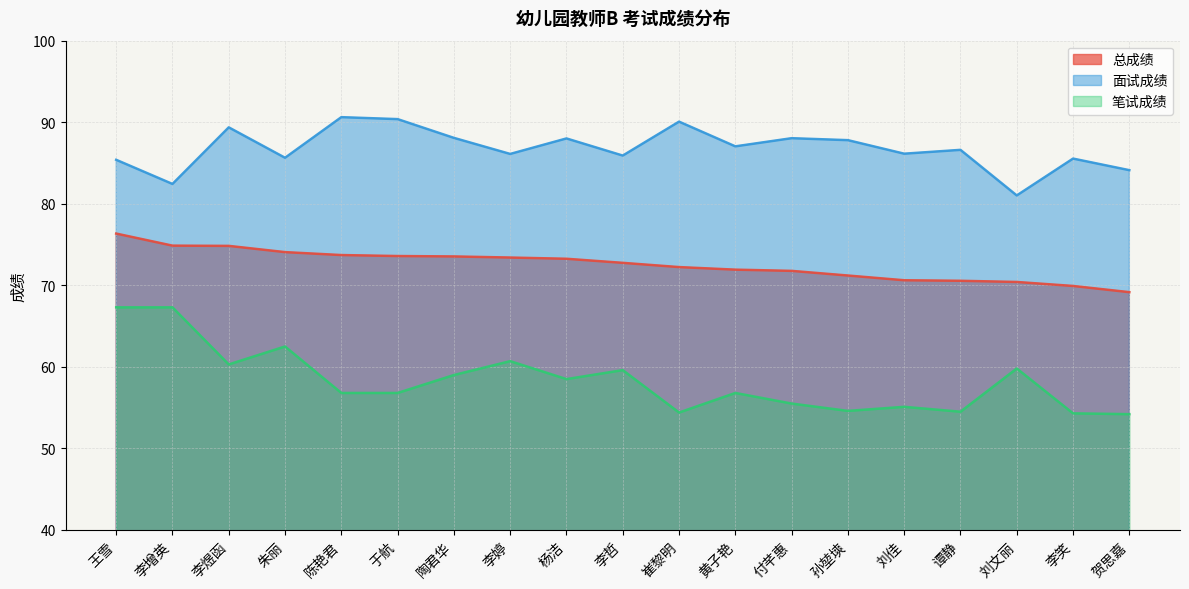

At how many categories does at least one series exceed 84?

17